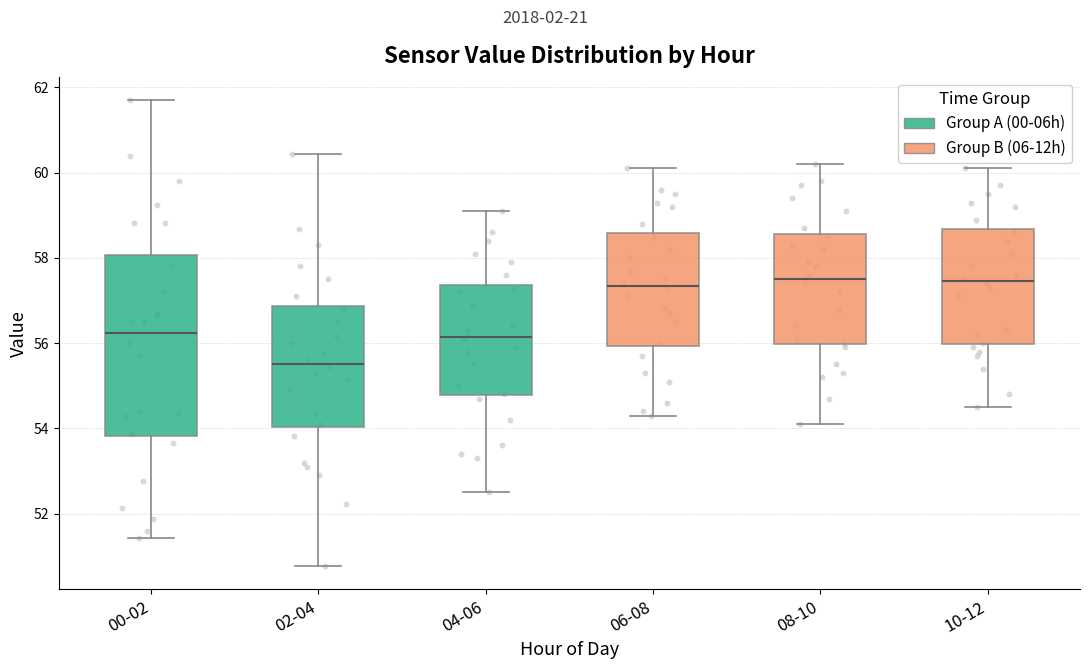

Where does the lower whisker of the box for 00-02 end on the y-axis? The values are not printed on the chart, so give them approximately, as read against the axis.

51.4